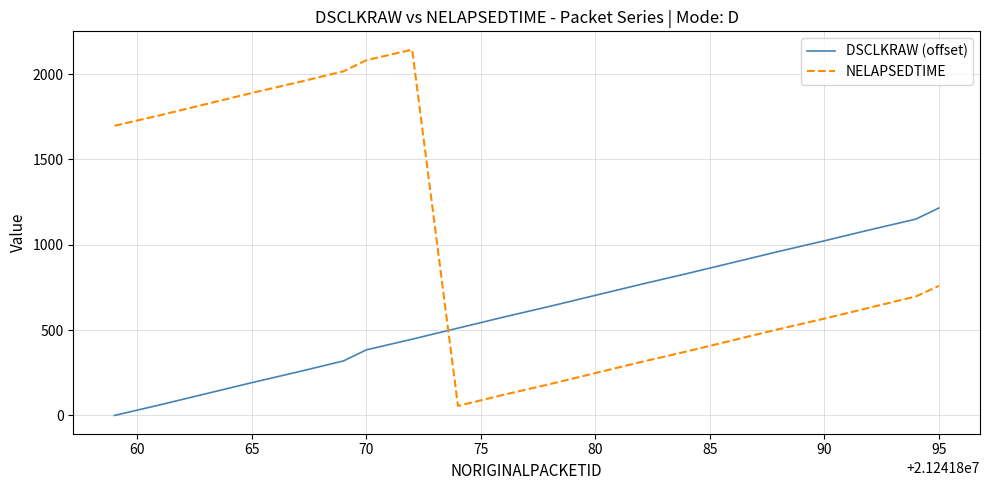

What is the highest value of the NELAPSEDTIME series?

2143.0